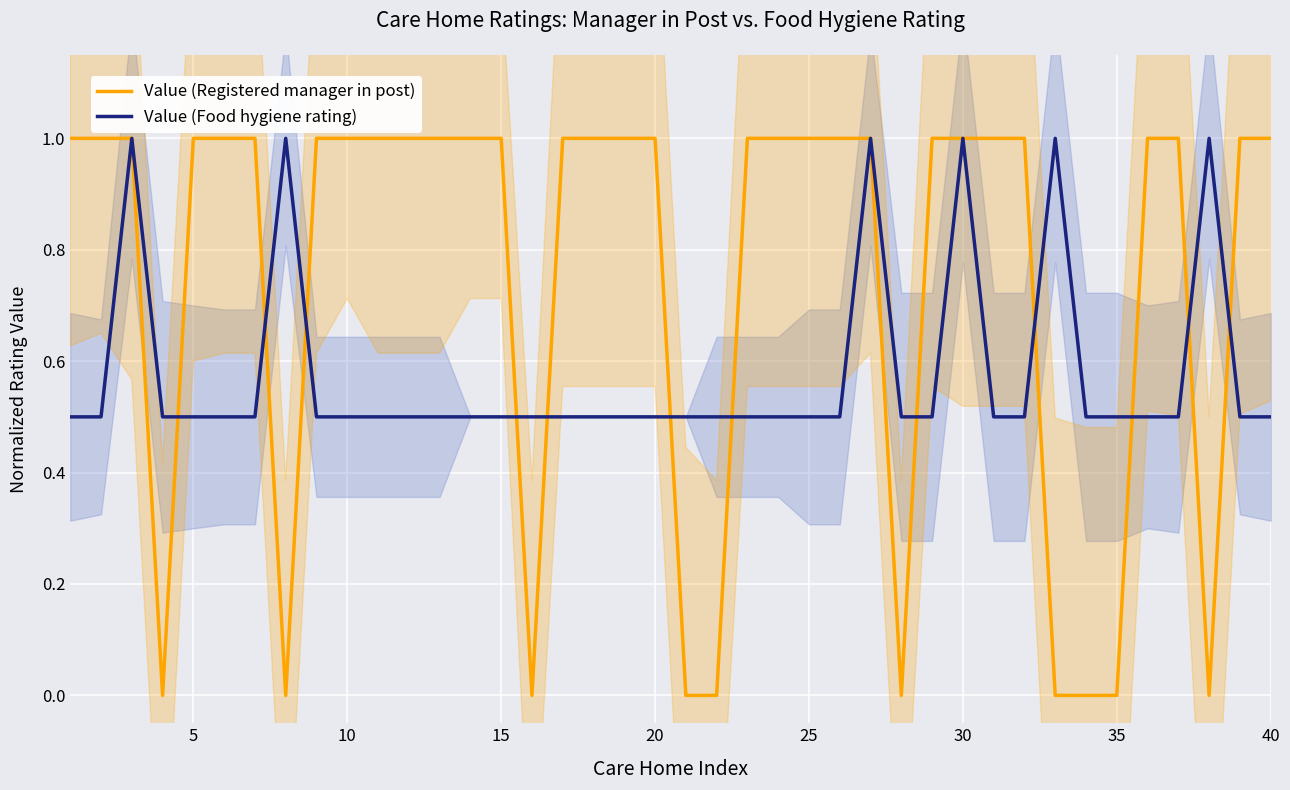

Which series has the largest range (max minus min)?

Value (Registered manager in post)